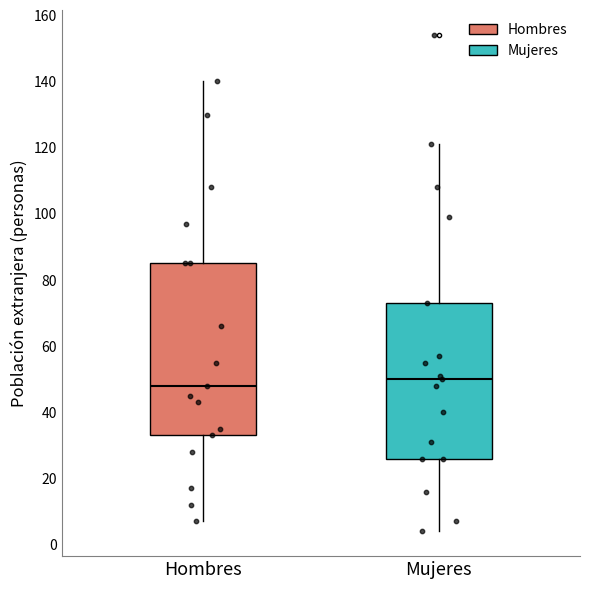

Reading left to right, read every box against the y-axis: the position of its median line, the range the box covers, and the ends of its whiskers. The values are not printed on the chart, so give them approximately, as read against the axis.

Hombres: median 48, box 34 to 86, whiskers 8 to 140
Mujeres: median 50, box 26 to 74, whiskers 4 to 122